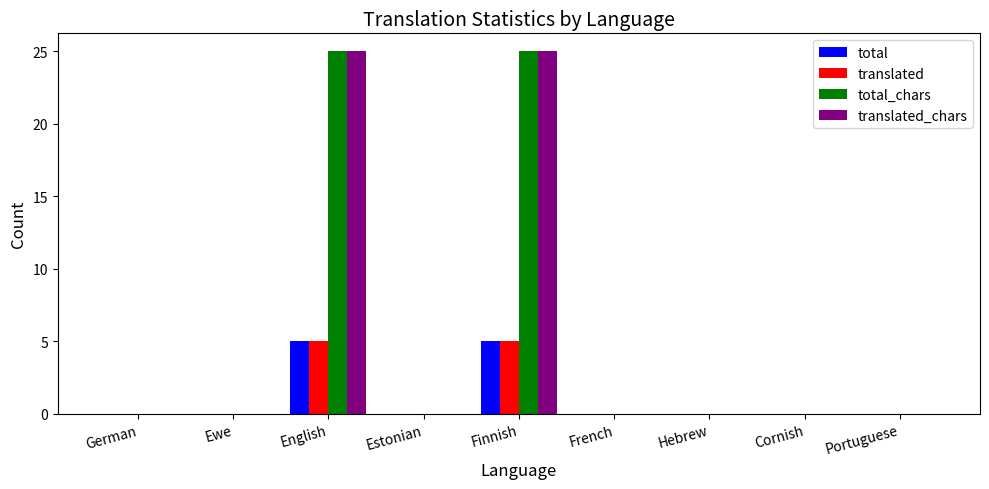

How many groups of bars are there?

9